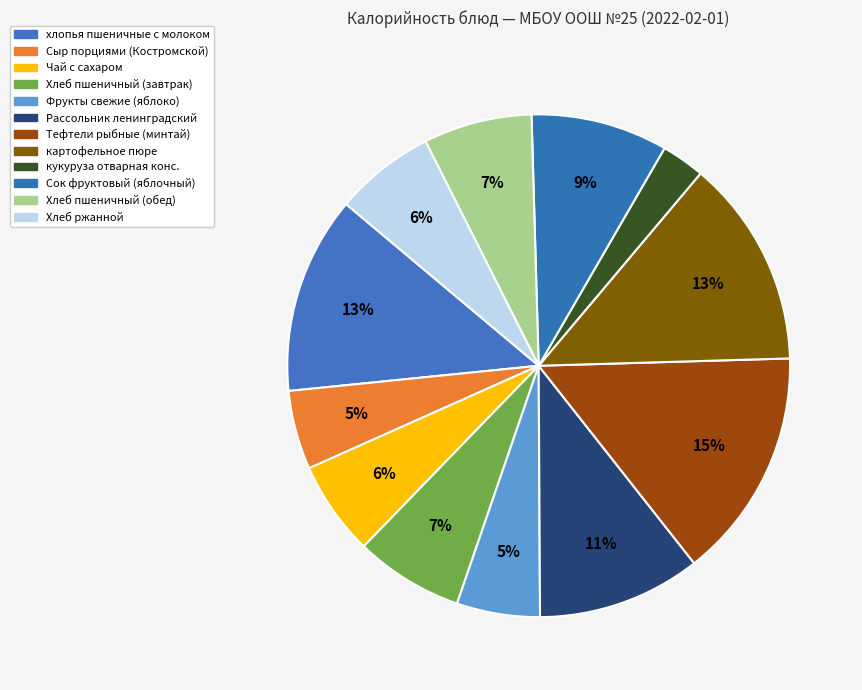

True or false: Фрукты свежие (яблоко) accounts for 5% of the total.

True